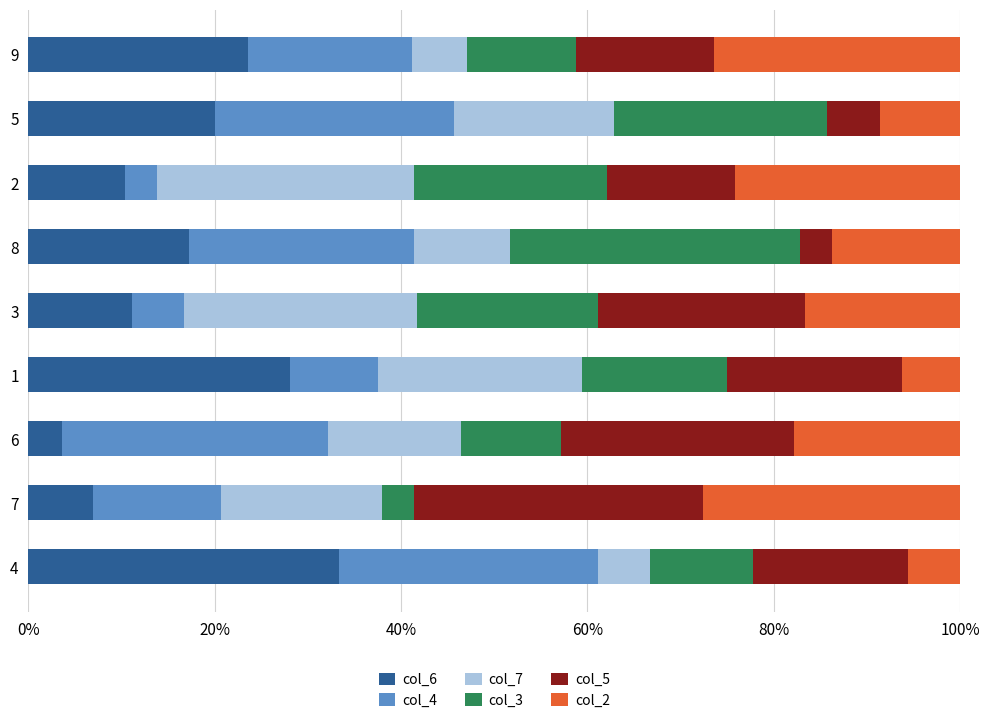

The value of col_6 at 3 is 11.1. True or false?

True